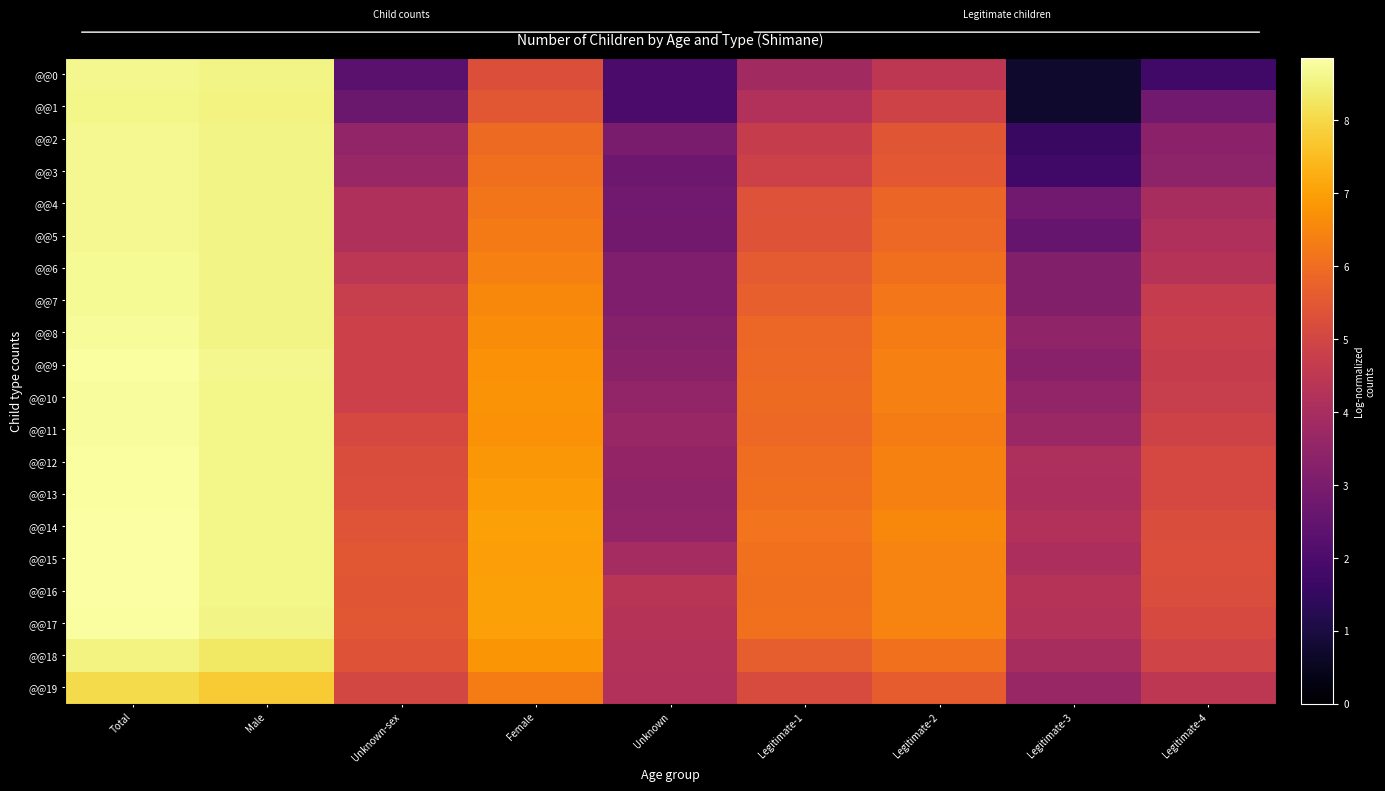

Which series changed the most between Male and Unknown?

@@0